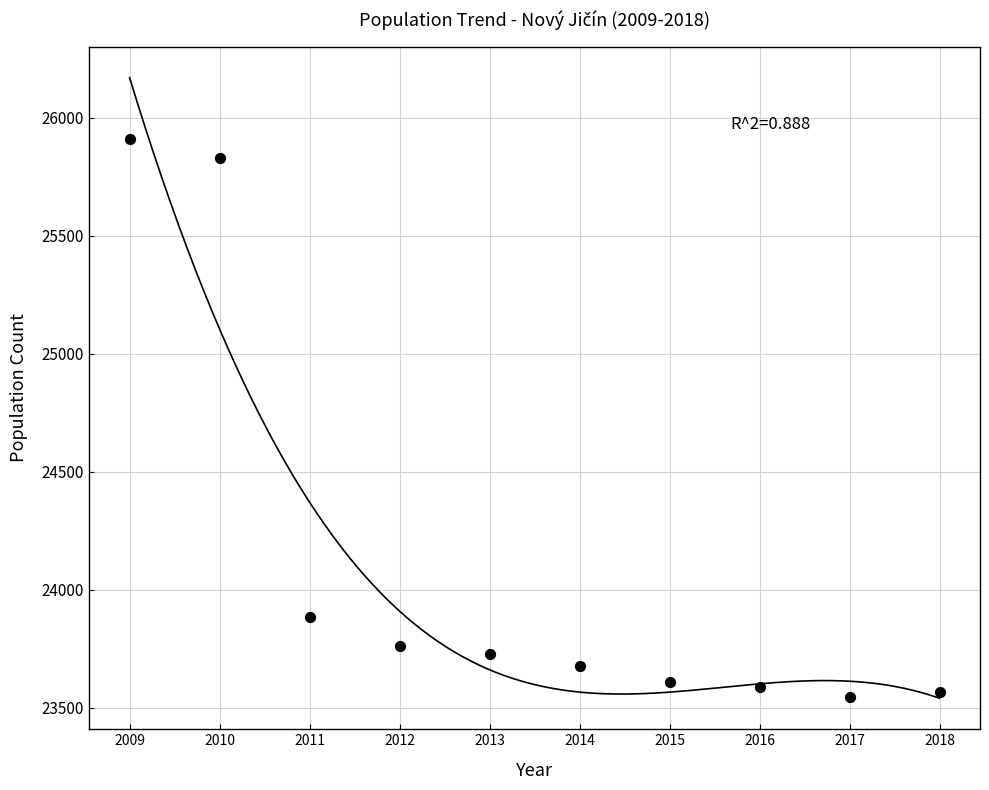

What Y value in the scatter plot is closest to 24728?

23885